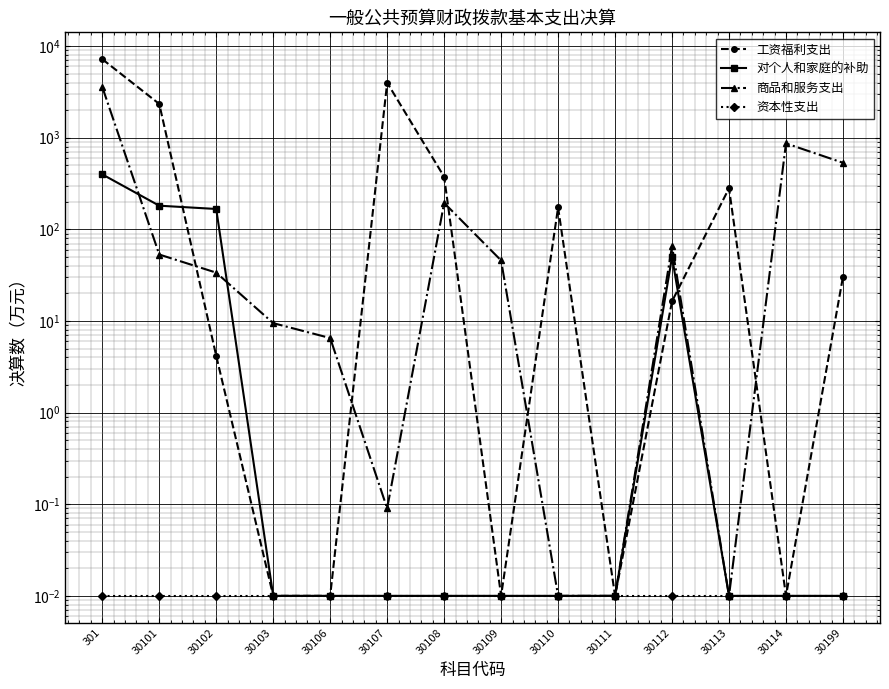

Rank the categories by 资本性支出 value from highest to lowest.

301, 30101, 30102, 30103, 30106, 30107, 30108, 30109, 30110, 30111, 30112, 30113, 30114, 30199